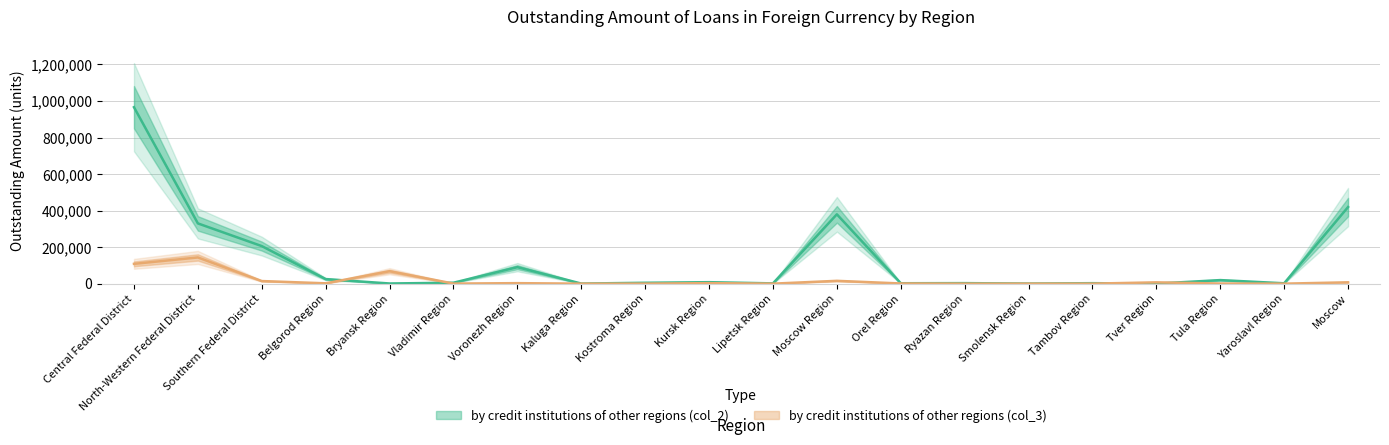

Reading left to right, extract all data points from this chart.

by credit institutions of other regions (col_2): Central Federal District=965871	North-Western Federal District=329836	Southern Federal District=205609	Belgorod Region=25013	Bryansk Region=977	Vladimir Region=5175	Voronezh Region=90337	Kaluga Region=502	Kostroma Region=4826	Kursk Region=8068	Lipetsk Region=1541	Moscow Region=379590	Orel Region=2302	Ryazan Region=2877	Smolensk Region=561	Tambov Region=2637	Tver Region=253	Tula Region=19521	Yaroslavl Region=2012	Moscow=419280
by credit institutions of other regions (col_3): Central Federal District=108498	North-Western Federal District=143480	Southern Federal District=14217	Belgorod Region=1949	Bryansk Region=68085	Vladimir Region=450	Voronezh Region=2797	Kaluga Region=7	Kostroma Region=195	Kursk Region=2795	Lipetsk Region=12	Moscow Region=15476	Orel Region=1048	Ryazan Region=99	Smolensk Region=50	Tambov Region=190	Tver Region=7186	Tula Region=678	Yaroslavl Region=44	Moscow=7398